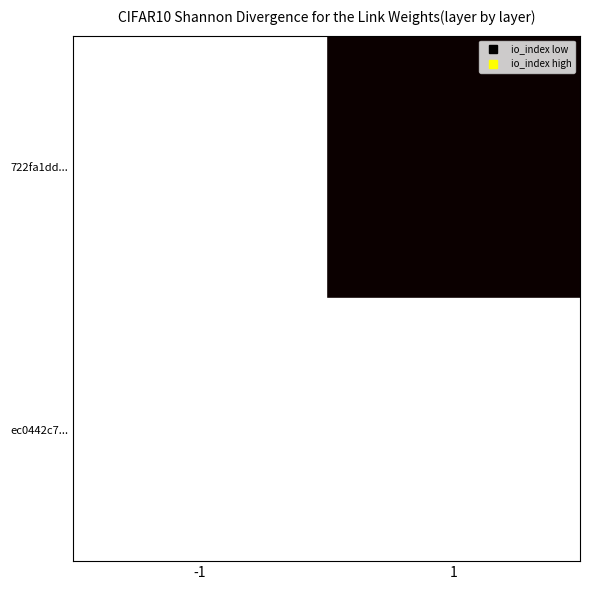

List the series in order of their overall mean, lowest first.

ec0442c7..., 722fa1dd...